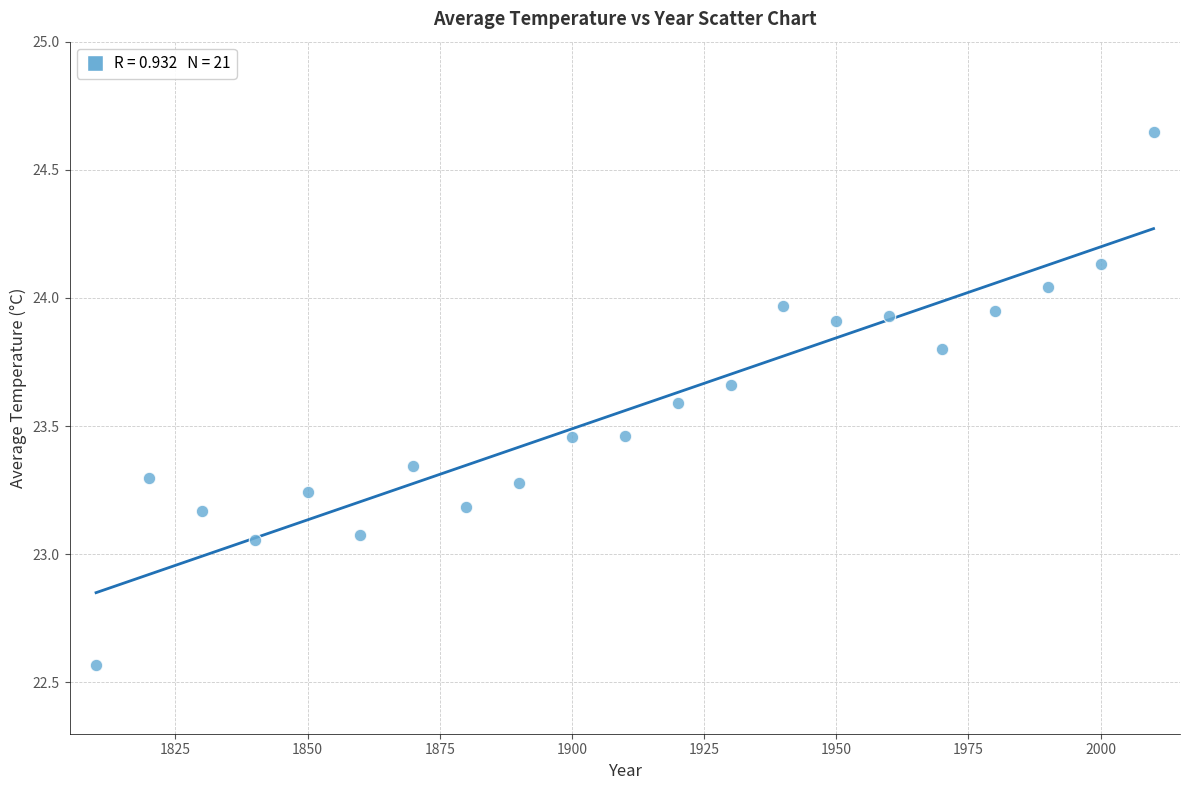

What is the range of Y values (max minus min)?

2.1